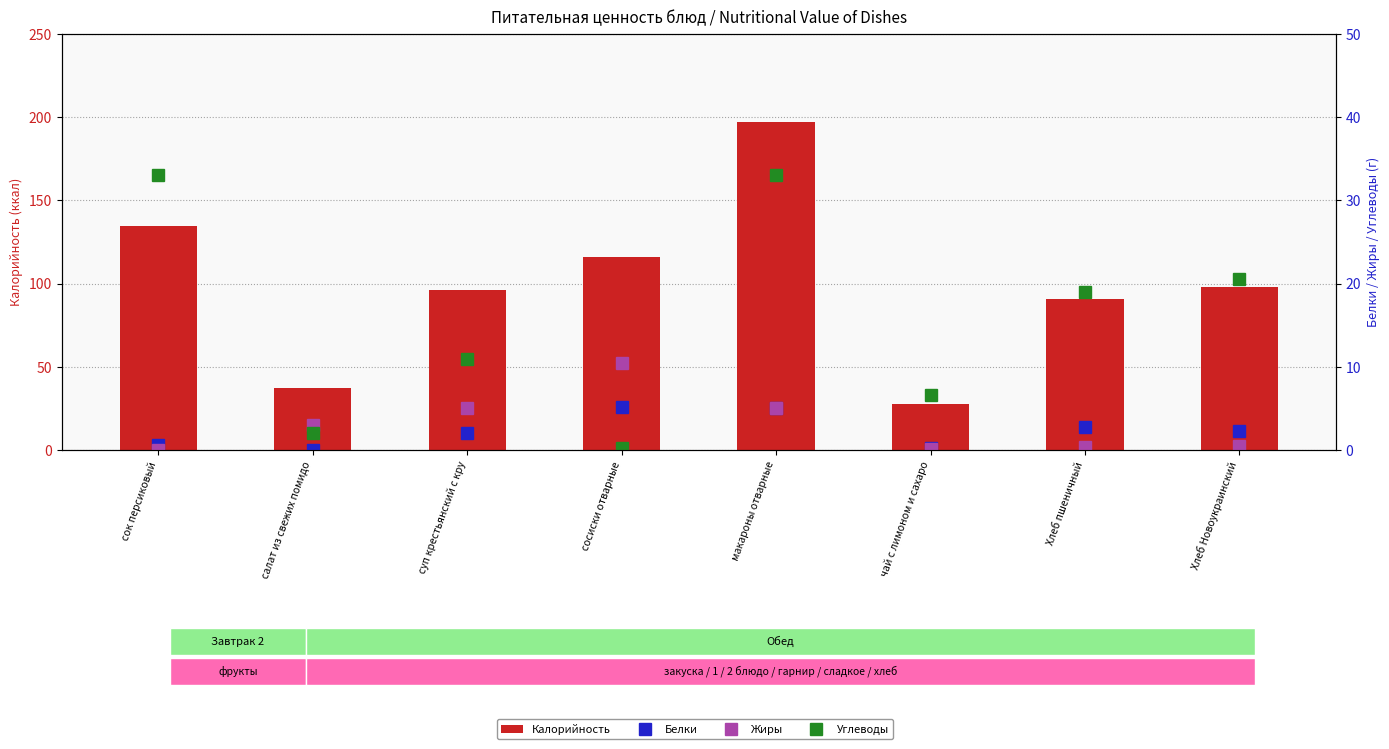

Is the value of Углеводы at чай с лимоном и сахаро greater than the value of Жиры at сок персиковый?

Yes